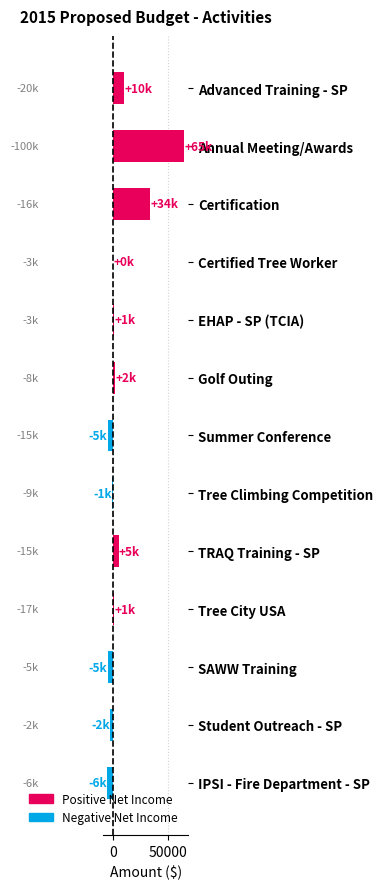

What is the sum of the values at Golf Outing and TRAQ Training - SP?

7000